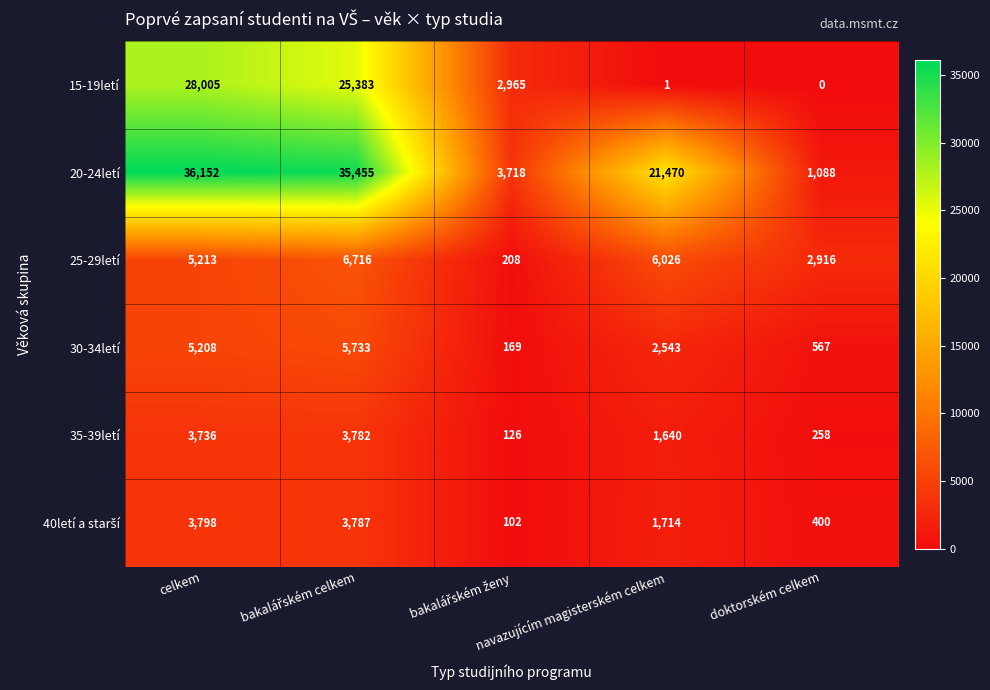

Which category has the lowest value across all series?

doktorském celkem